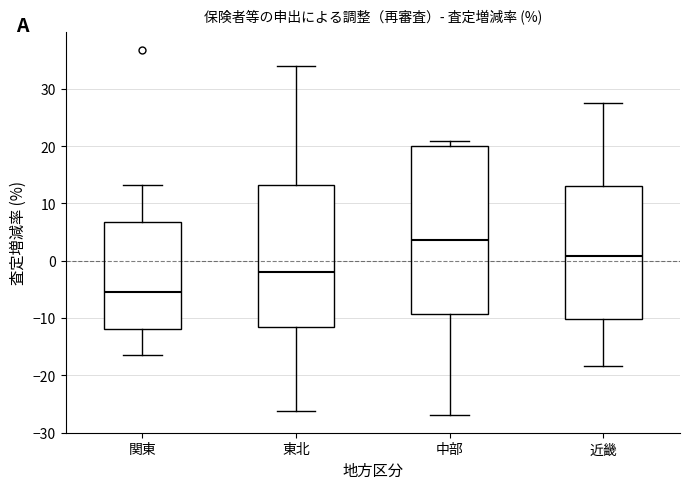

Which box's median line is the lowest?

関東